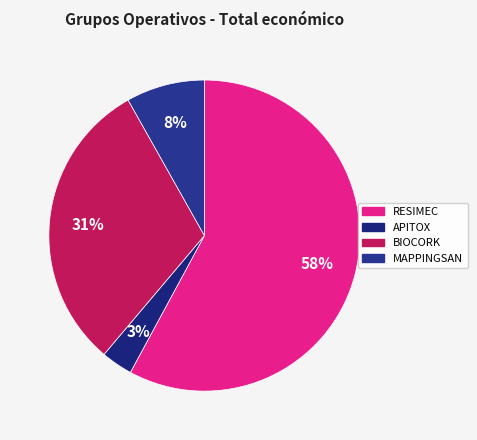

Which category accounts for the majority?

RESIMEC